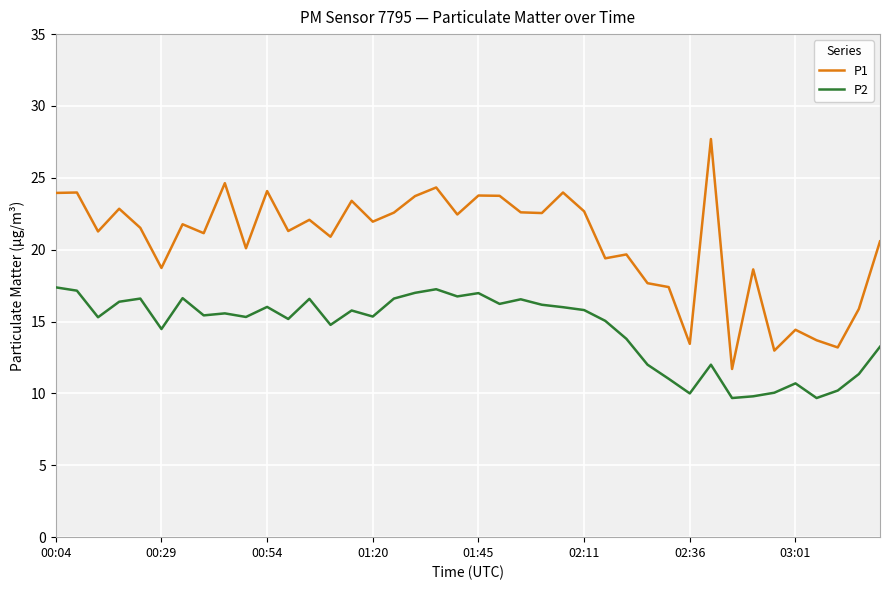

In P1, how many points are higher than both neighbors (excluding endpoints)?

14